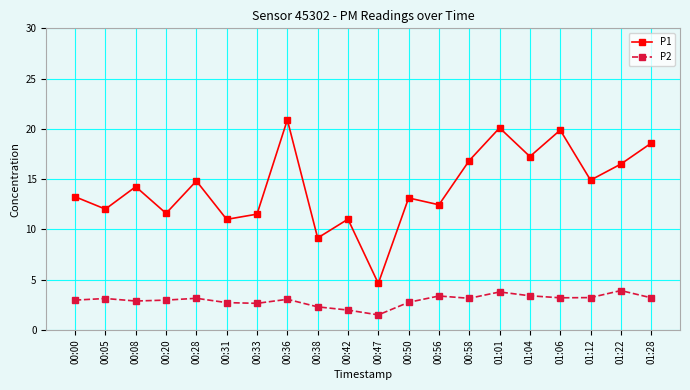

Is this an area chart (filled region under the line)?

No